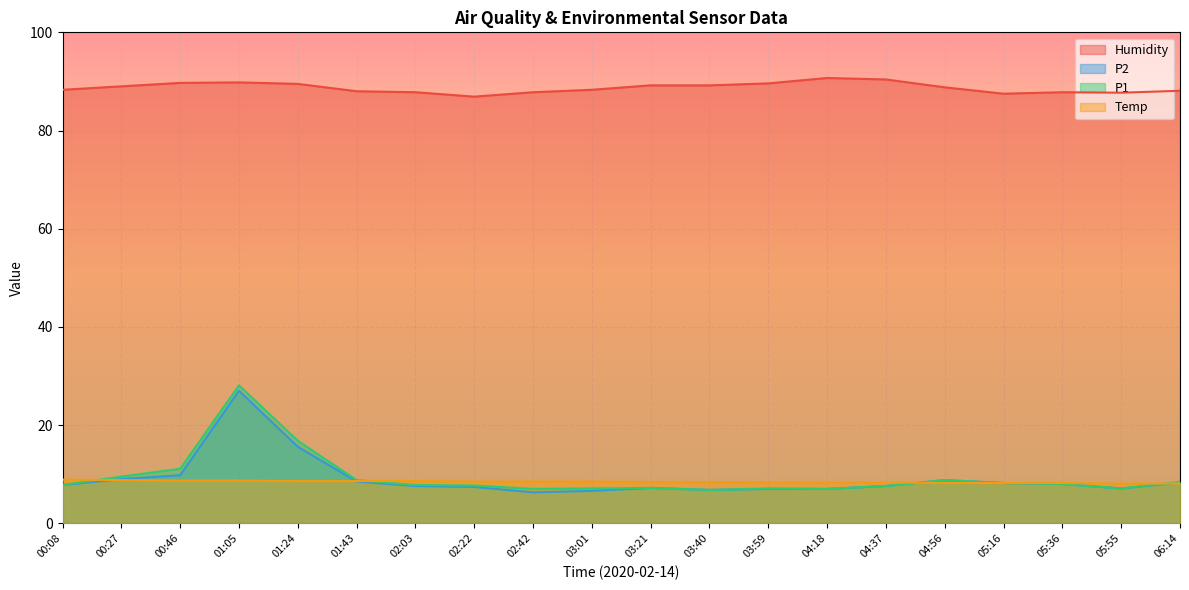

What value does the P2 series have at 02:42?

6.3